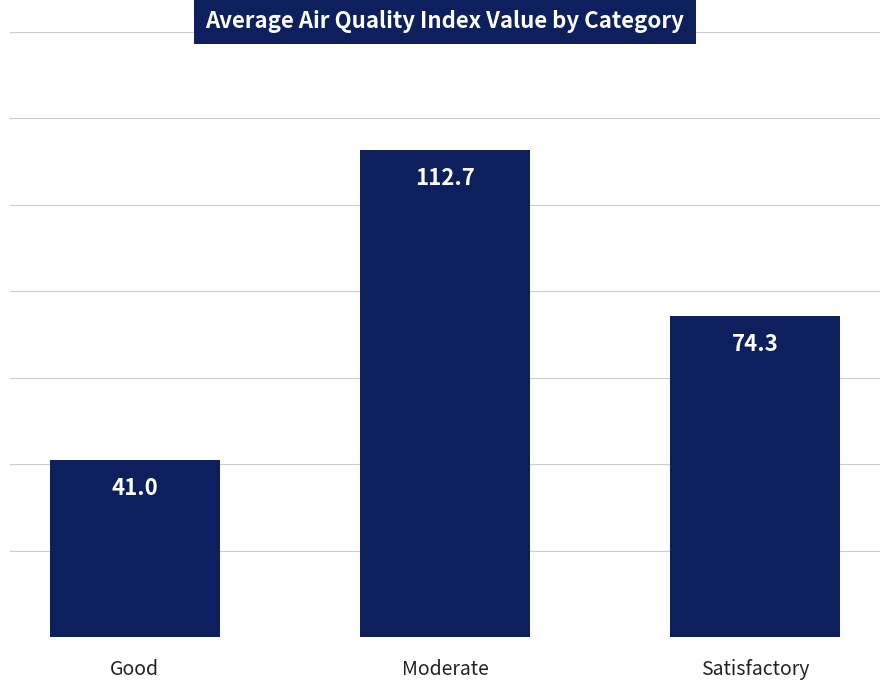

At which label is the value closest to 76?

Satisfactory